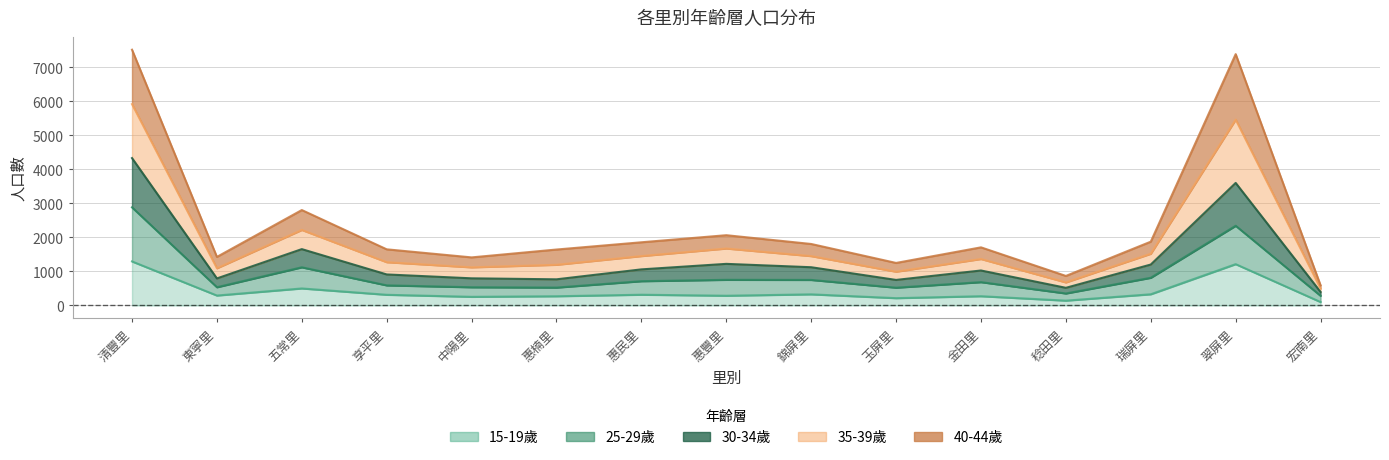

What is the difference between the 15-19歲 values at 中陽里 and 東寧里?

38